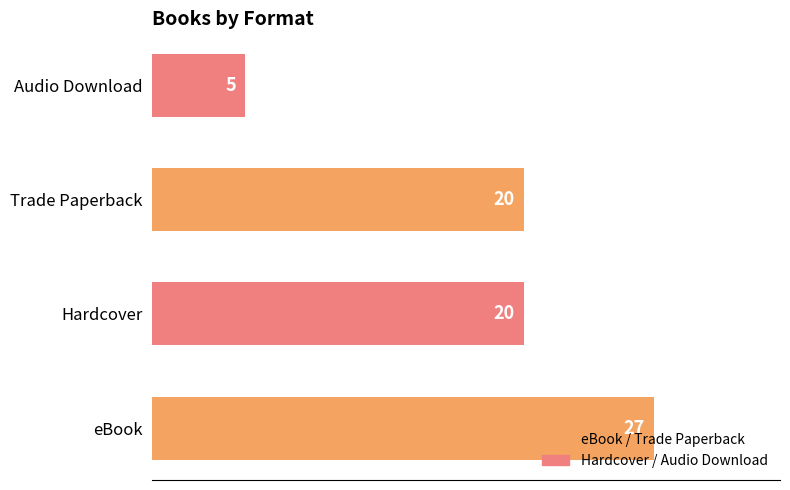

Which category has the lowest value across all series?

Audio Download